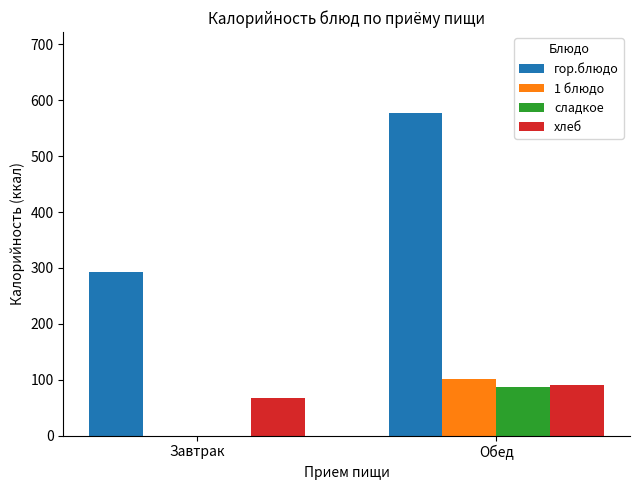

Which series changed the most between Завтрак and Обед?

гор.блюдо